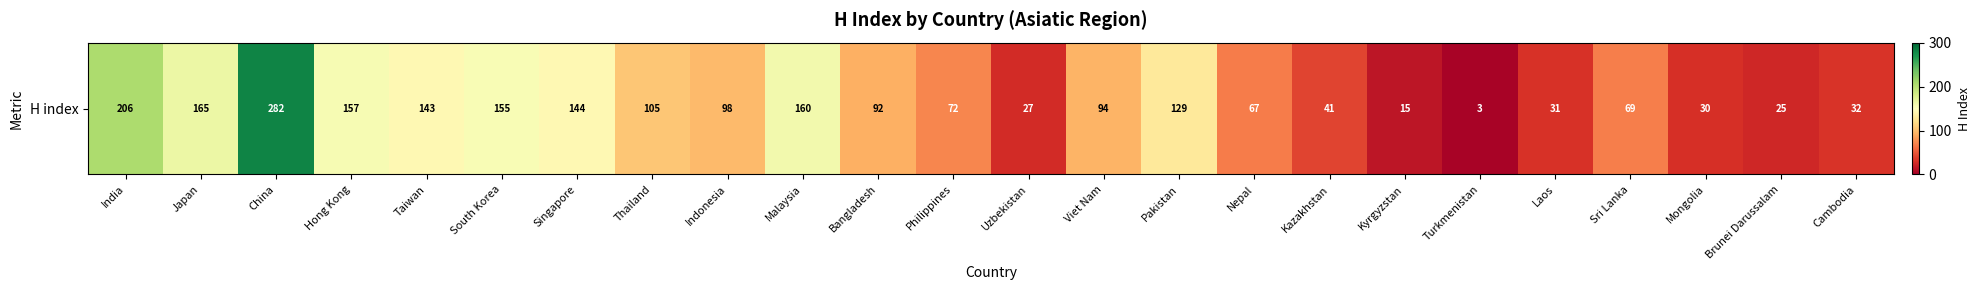

Approximately how many times larger is the value at Laos compared to Viet Nam?

0.3